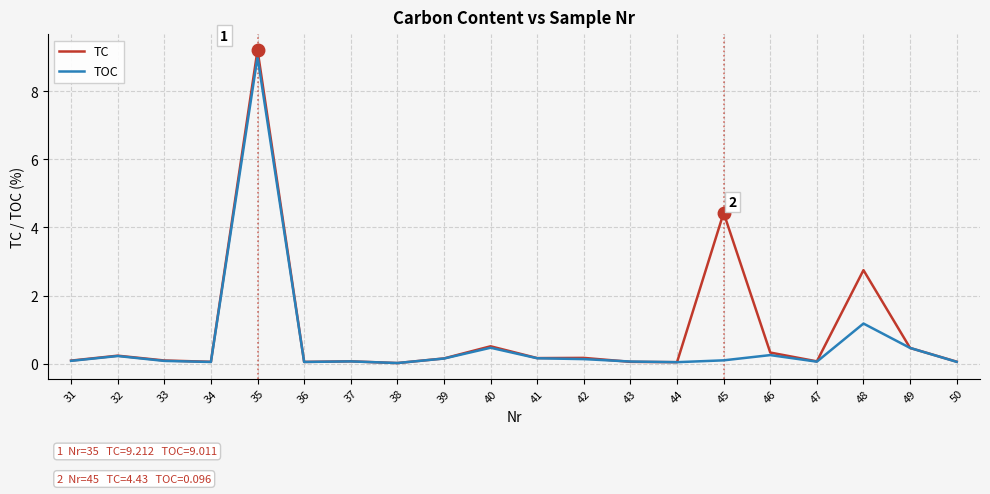

What is the sum of all TC values?

19.0